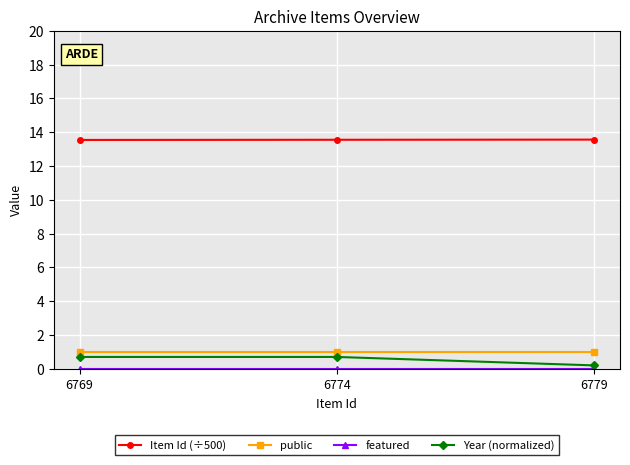

Which category has the lowest value in the Year (normalized) series?

6779